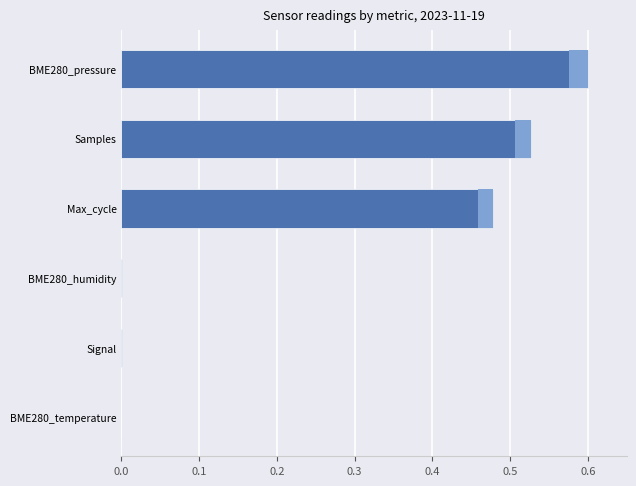

How many distinct data groups are displayed?

1